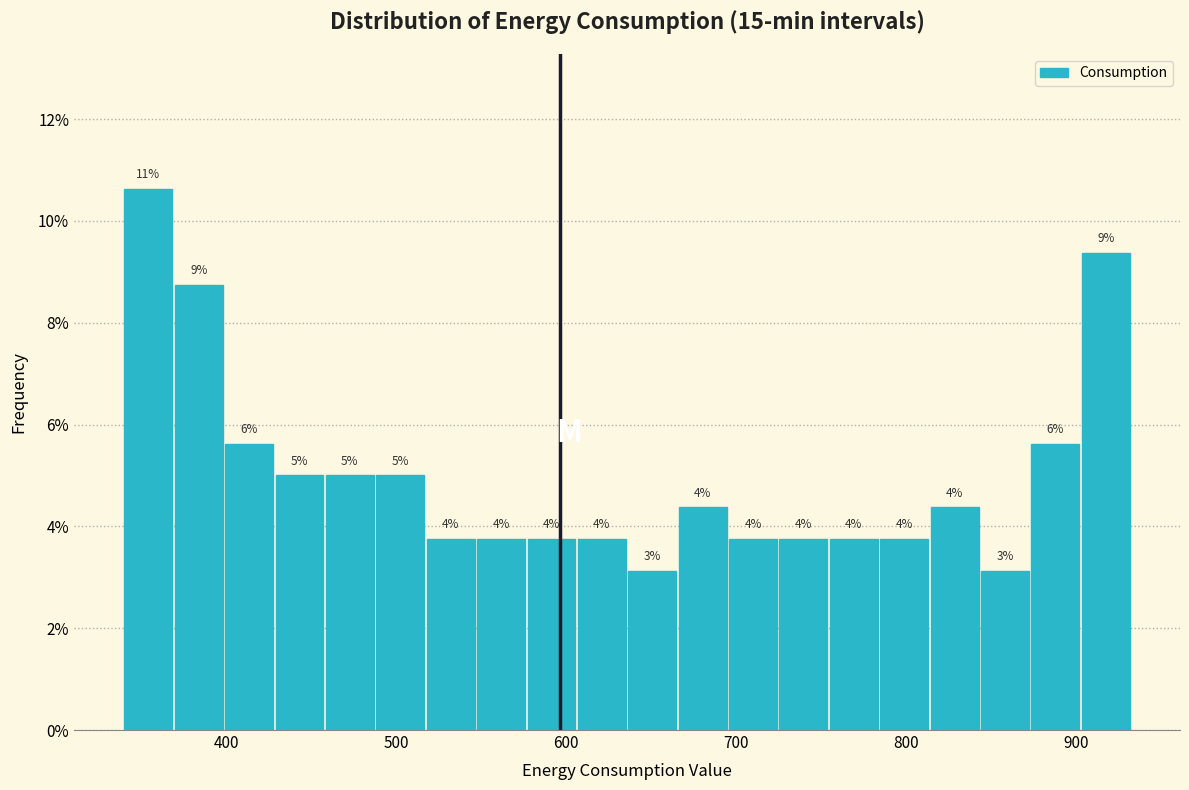

Around what value on the x-axis is the tallest bar? Give the approximate position of its centre, as read against the axis.

350